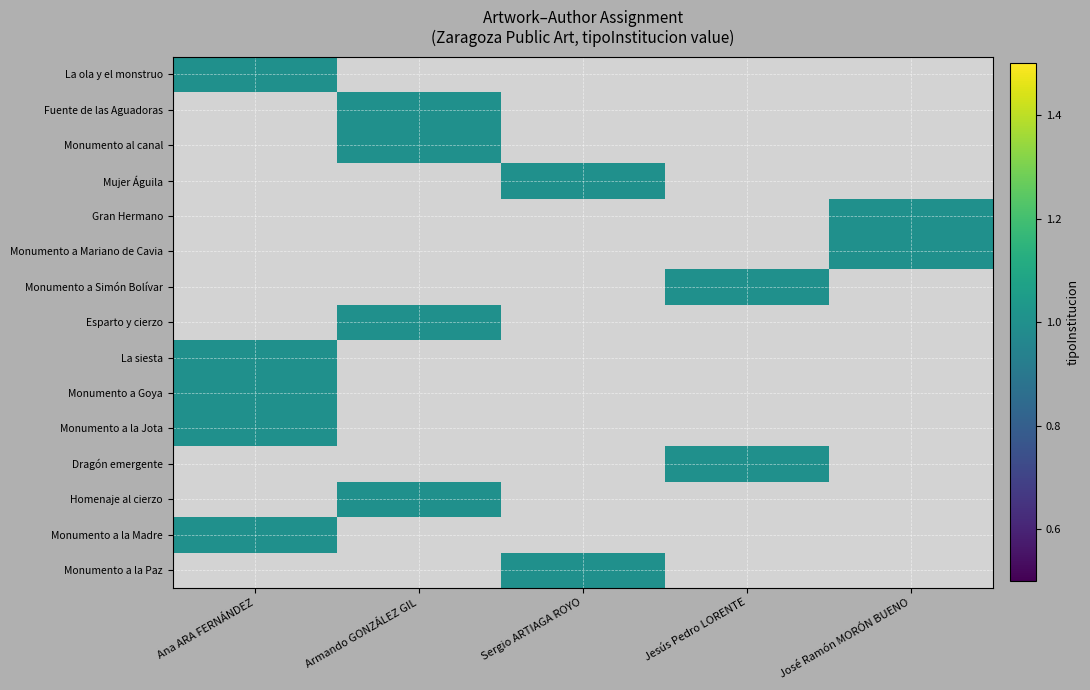

What is the difference between the highest and lowest values at José Ramón MORÓN BUENO?

1